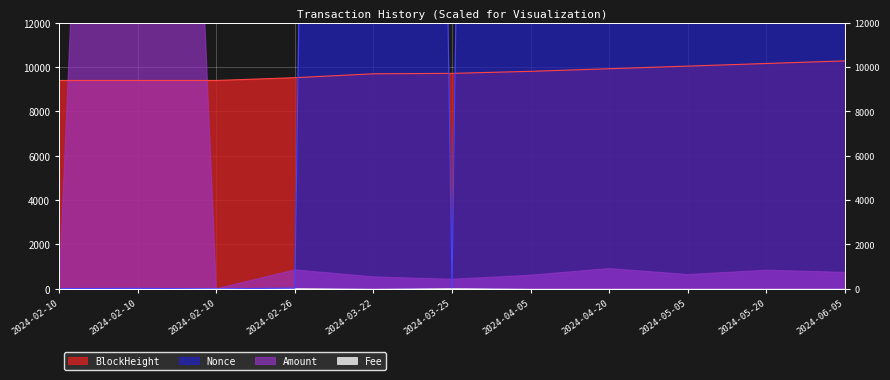

True or false: Nonce has more than 2 points higher than both neighbors.

False